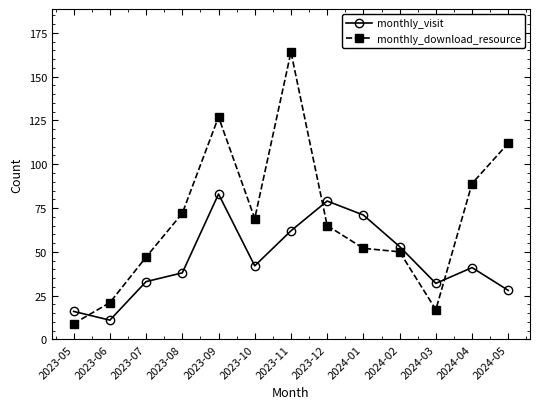

At which category is the sum across all series the highest?

2023-11